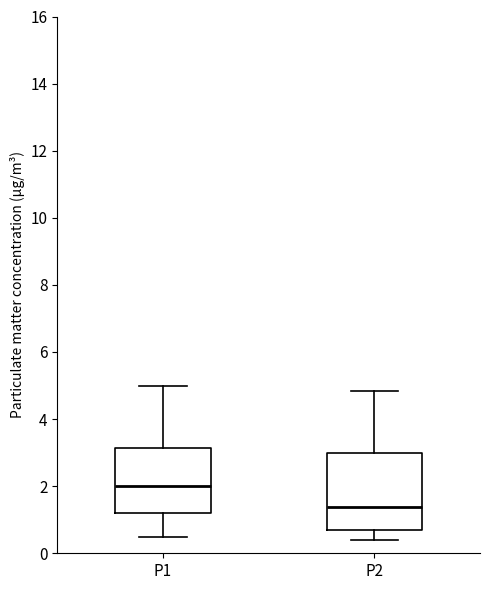

Reading left to right, transcribe this box plot: for each box, give where its median line is, the range the box spans, and where its two whiskers end, as read against the y-axis. The values are not printed on the chart, so give them approximately, as read against the axis.

P1: median 2.0, box 1.2 to 3.2, whiskers 0.6 to 5.0
P2: median 1.4, box 0.8 to 3.0, whiskers 0.4 to 4.8